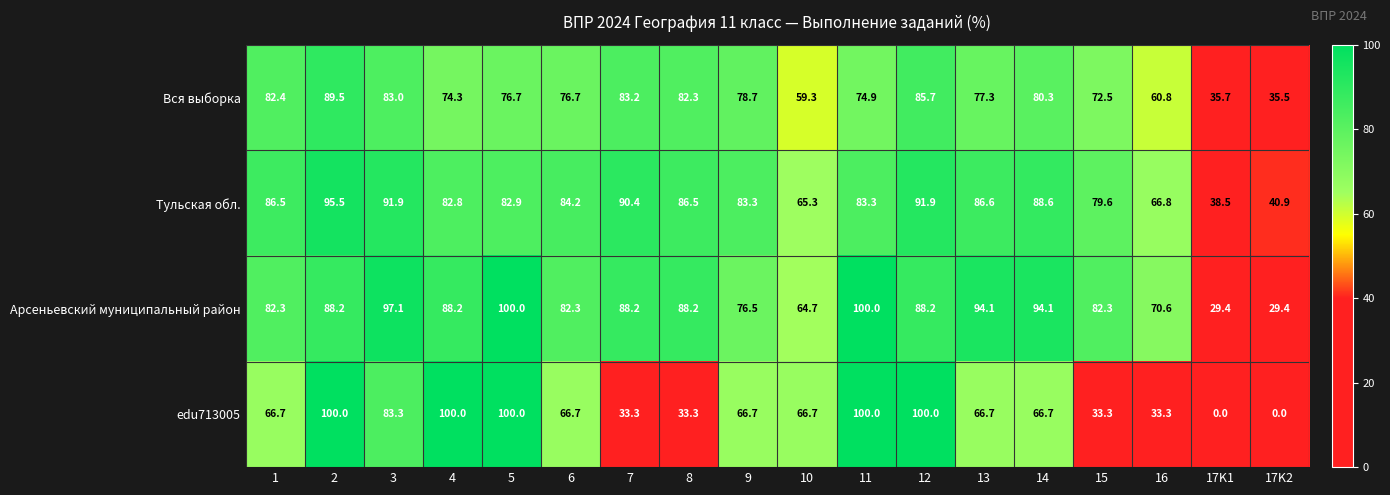

Is the value of Вся выборка at 11 greater than the value of Арсеньевский муниципальный район at 4?

No